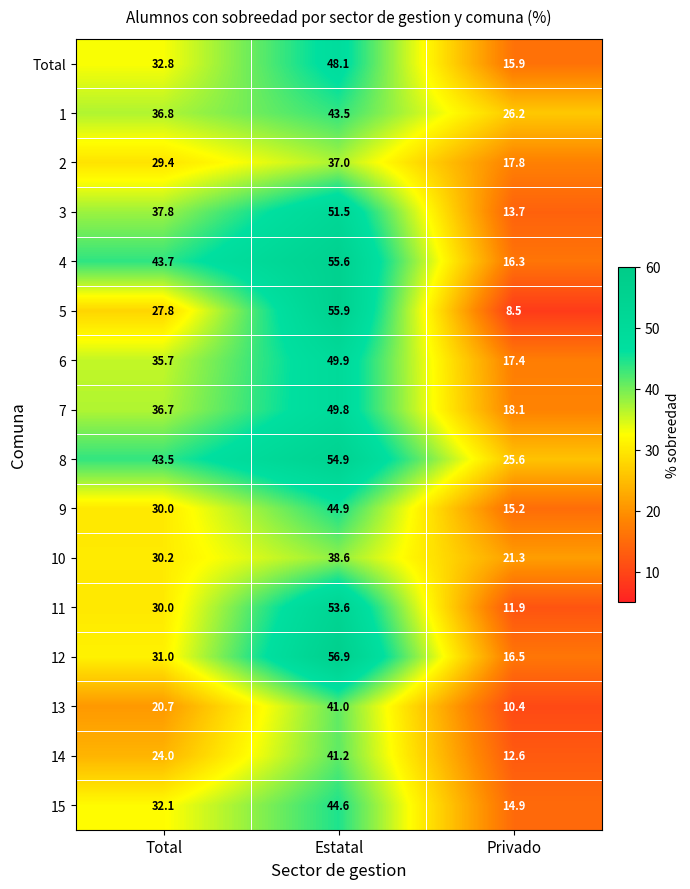

What is the maximum value shown in the chart?

56.9